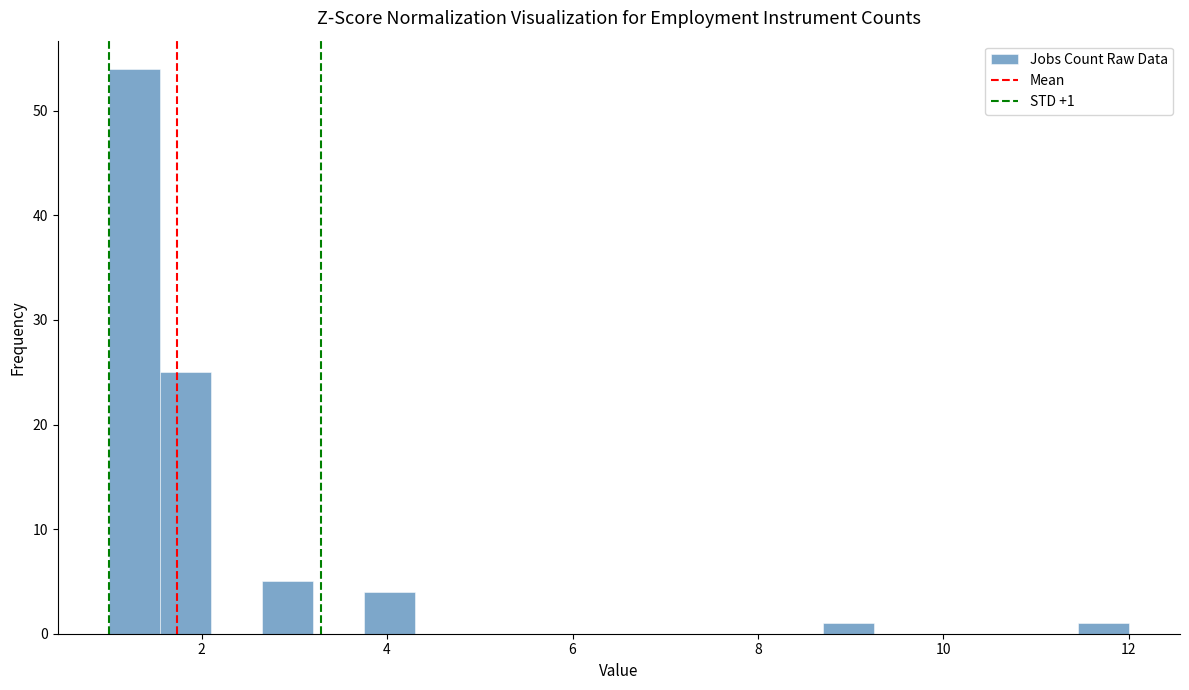

Read against the x-axis, roughly where is the centre of the tallest bar?

1.2